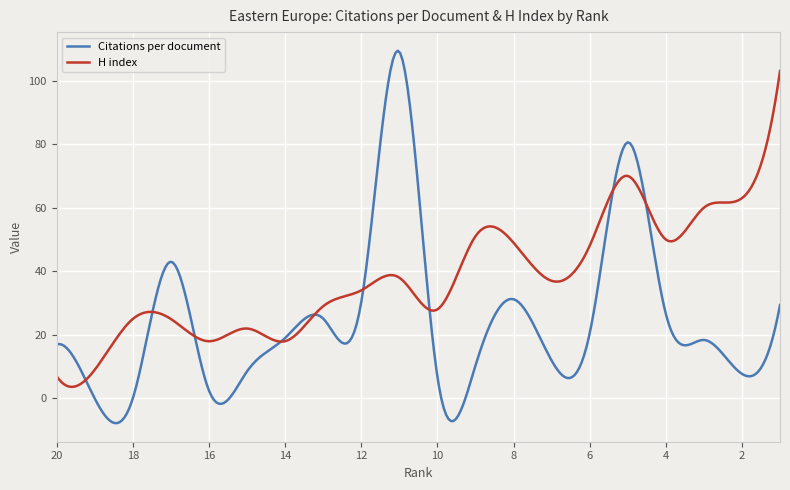

The H index series shows 49.0 at 8. True or false?

True